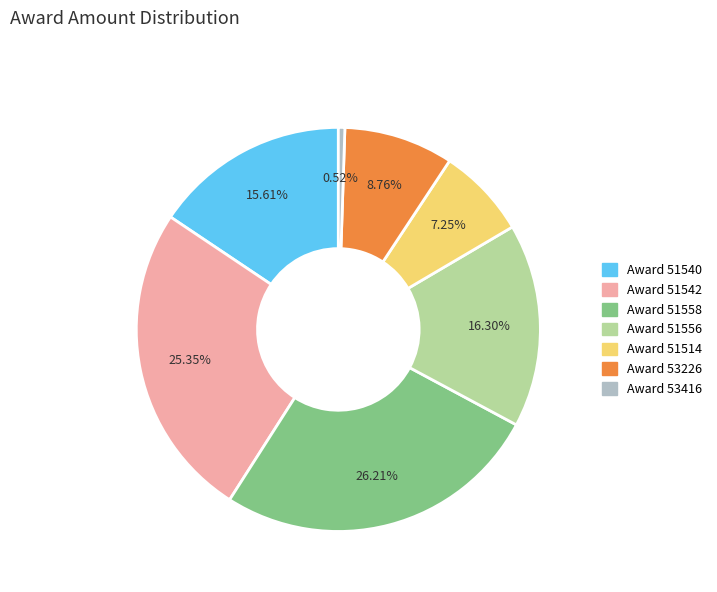

Count the number of slices in the pie.

7